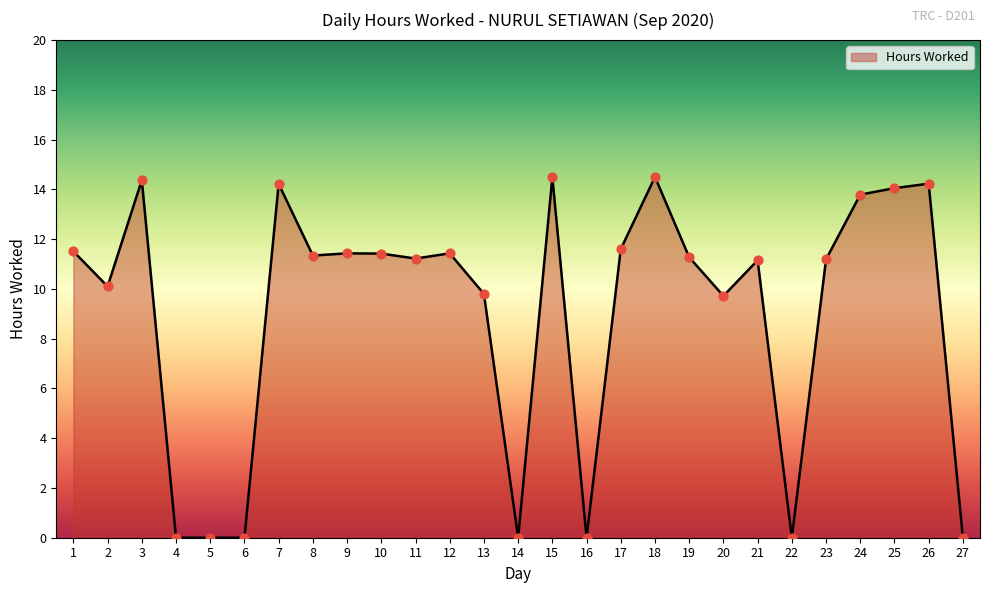

Between 7 and 19, which is larger?

7